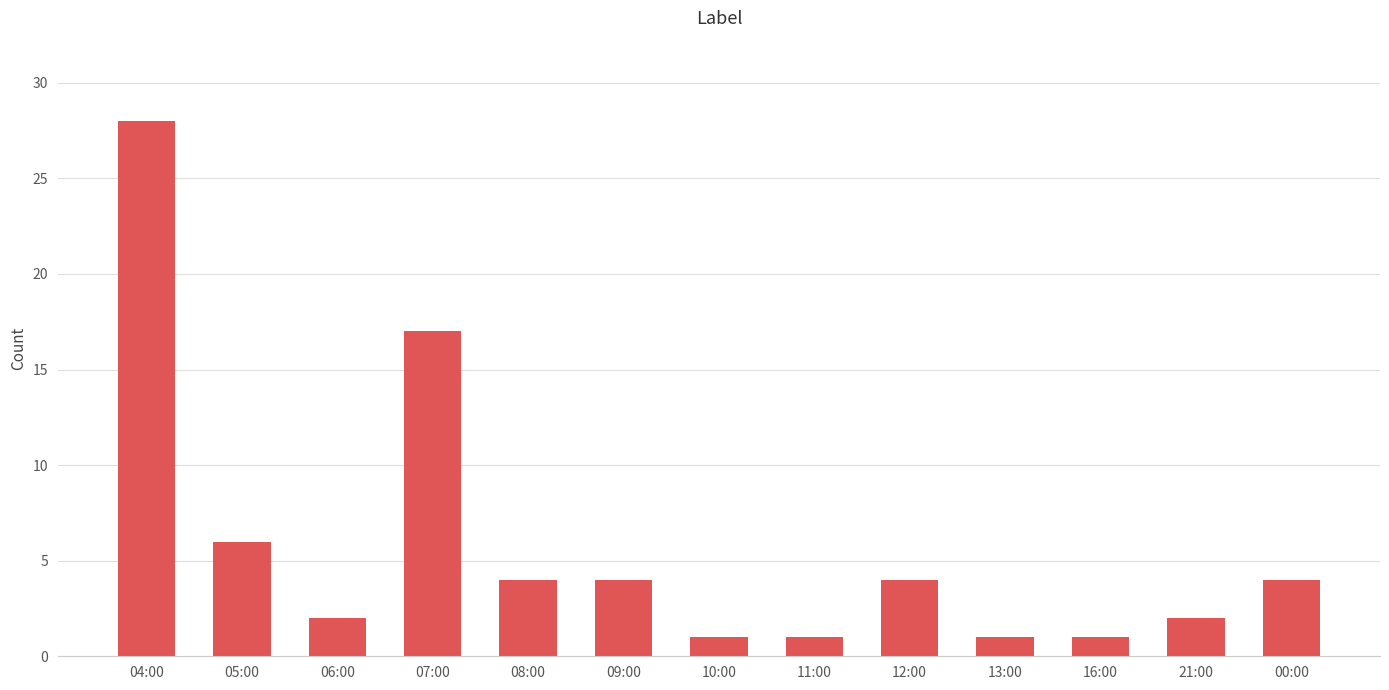

What is the change in value from 08:00 to 10:00?

-3